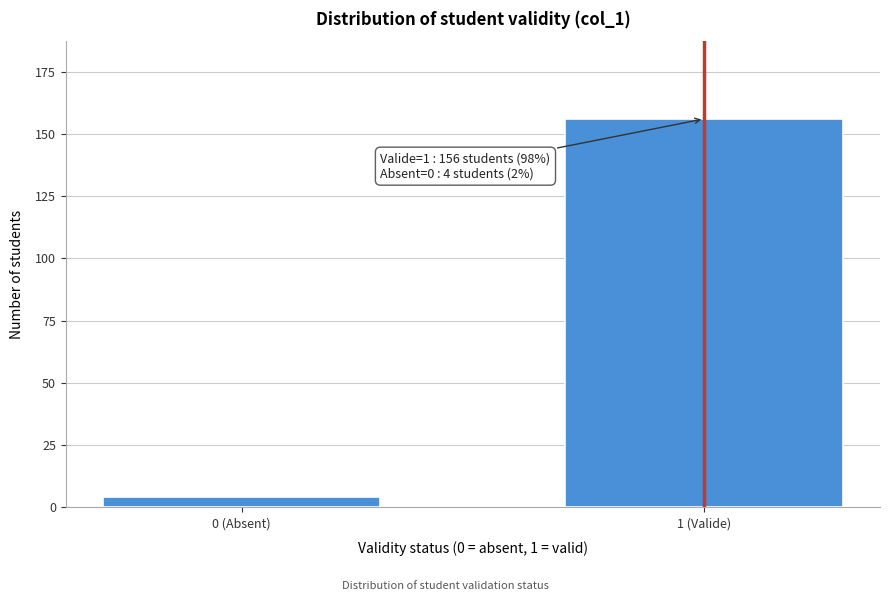

Reading left to right, transcribe all the data shown in this chart.

4	156